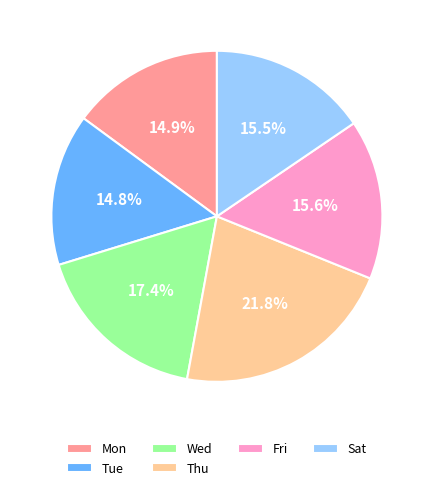

To the nearest percent, what is the difference between the largest and smallest slice percentages?

7%